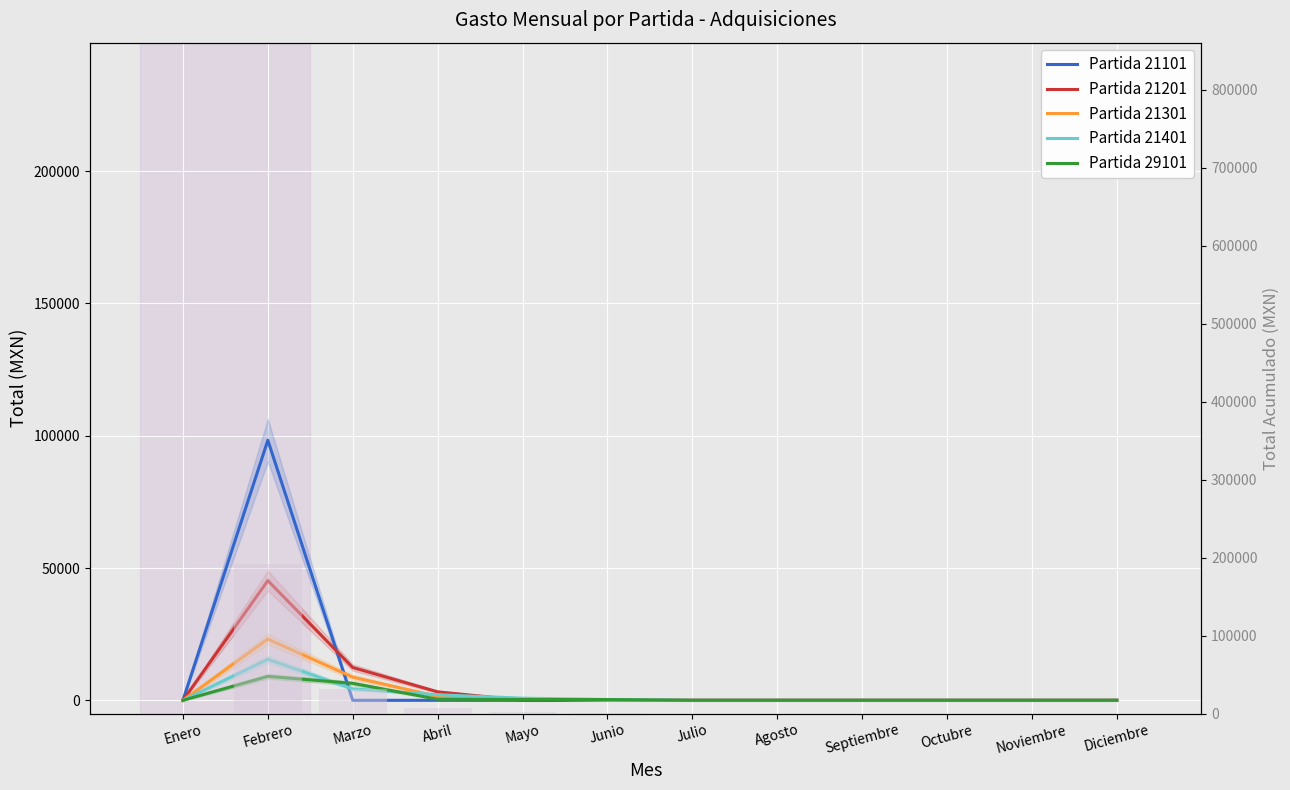

What are all the series names shown in the legend?

Partida 21101, Partida 21201, Partida 21301, Partida 21401, Partida 29101